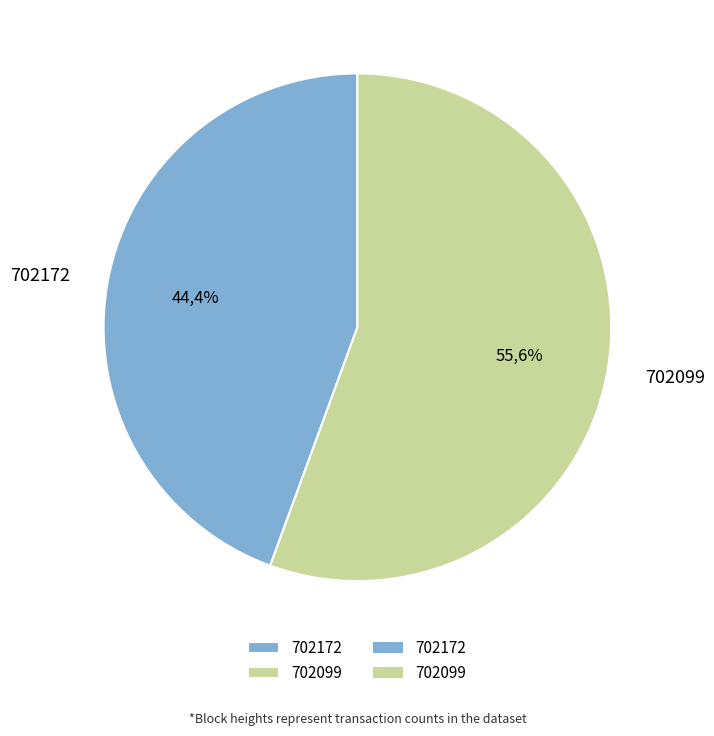

What is the largest slice in the pie chart?

702099